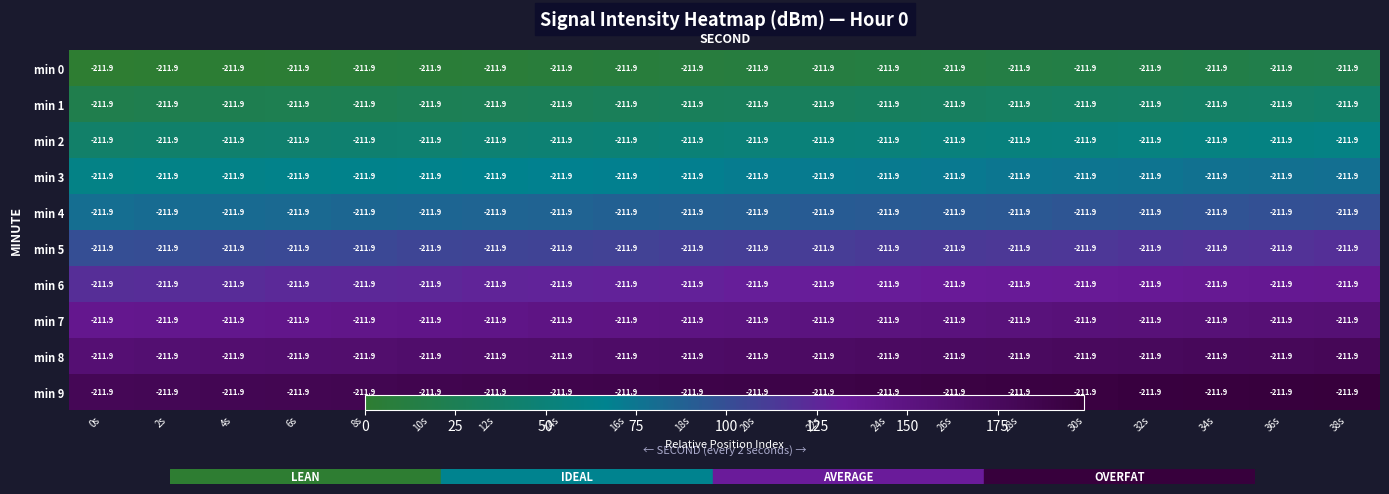

Is the value of min 8 at 38s greater than the value of min 1 at 30s?

Yes